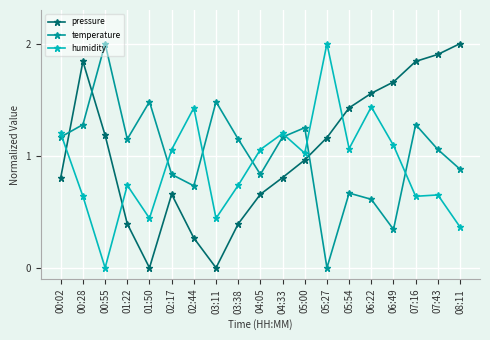

True or false: pressure and temperature cross at least once.

True